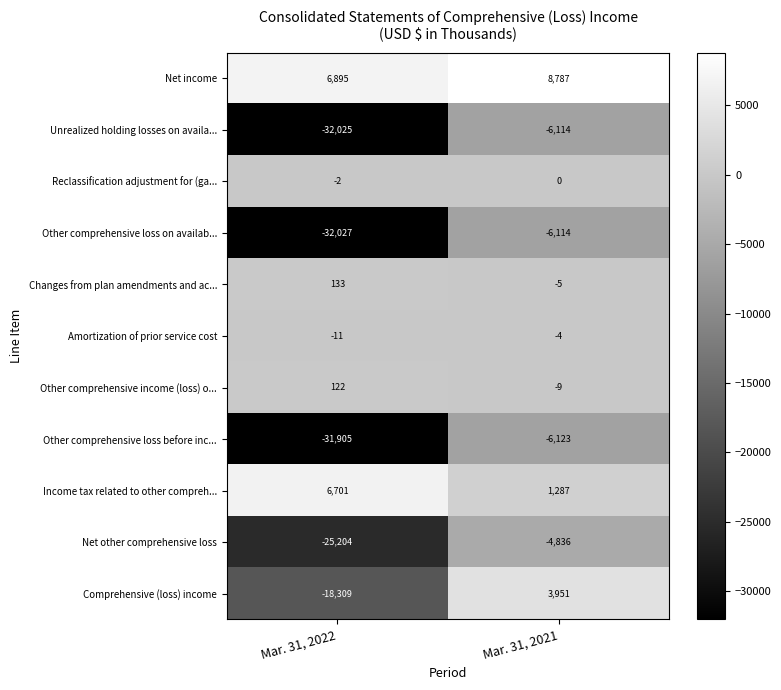

Rank the series at Mar. 31, 2022 from highest to lowest value.

Net income, Income tax related to other compreh..., Changes from plan amendments and ac..., Other comprehensive income (loss) o..., Reclassification adjustment for (ga..., Amortization of prior service cost, Comprehensive (loss) income, Net other comprehensive loss, Other comprehensive loss before inc..., Unrealized holding losses on availa..., Other comprehensive loss on availab...